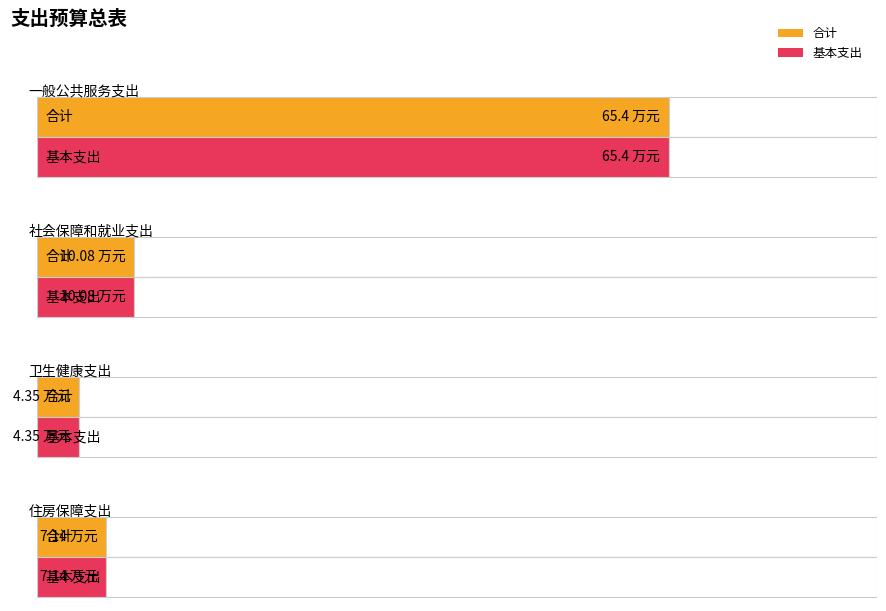

Which has a higher value, 住房保障支出 or 卫生健康支出?

住房保障支出